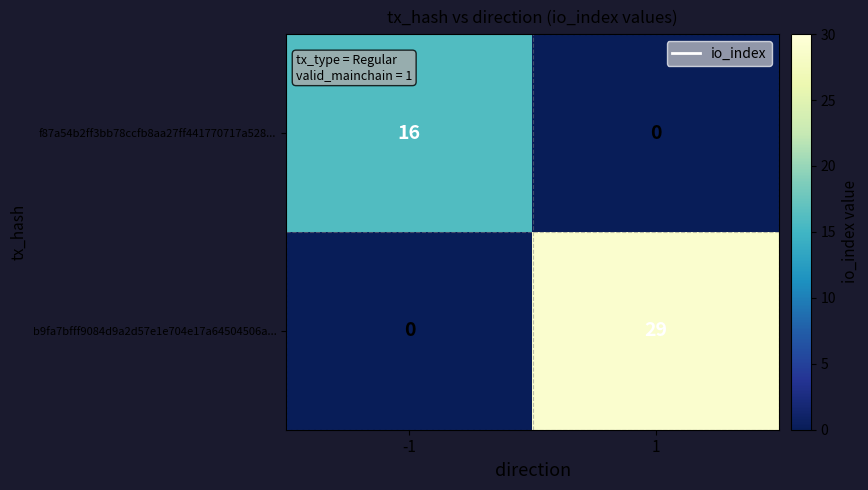

List the labels in order of f87a54b2ff3bb78ccfb8aa27ff441770717a528... value, largest first.

-1, 1